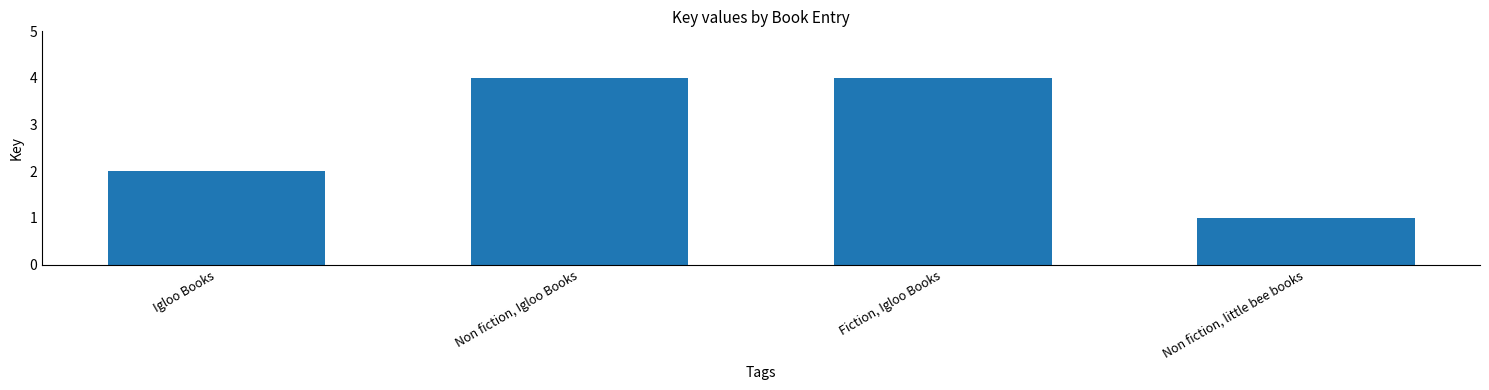

What is the approximate value at Non fiction, Igloo Books?

4